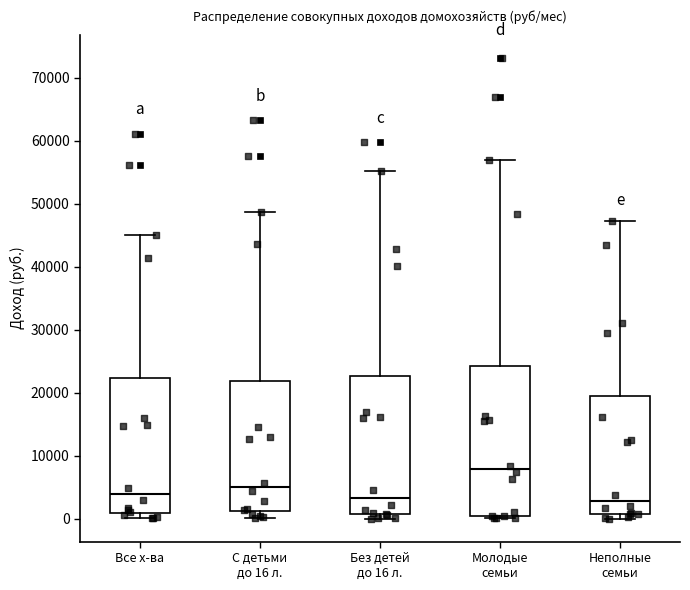

Where does the median line of the box for С детьми до 16 л. sit on the y-axis? The values are not printed on the chart, so give them approximately, as read against the axis.

5000